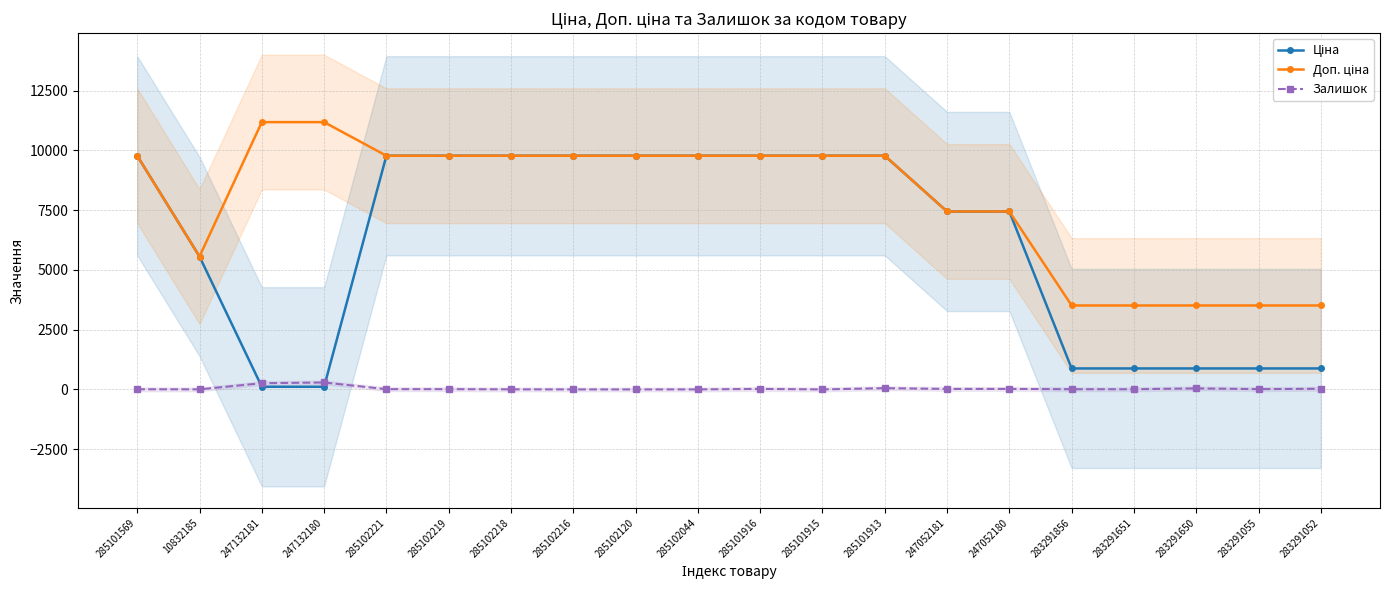

What is the value of the Ціна point at the 9th from the left?

9775.5